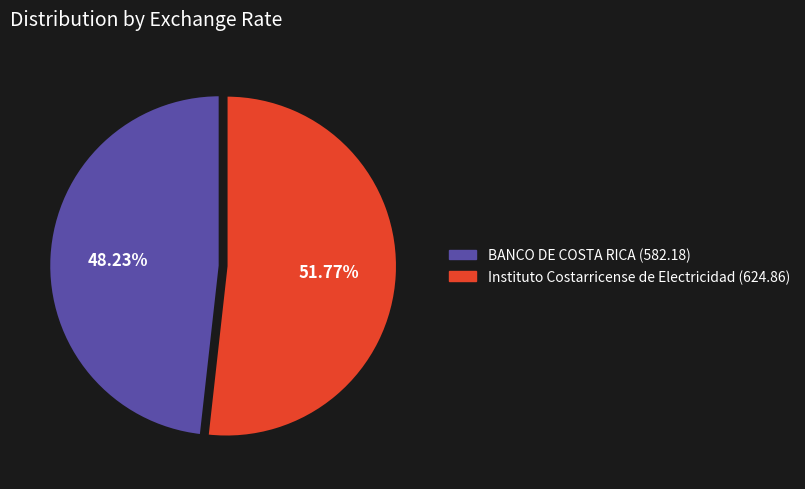

To the nearest percent, what is the average slice percentage?

50%